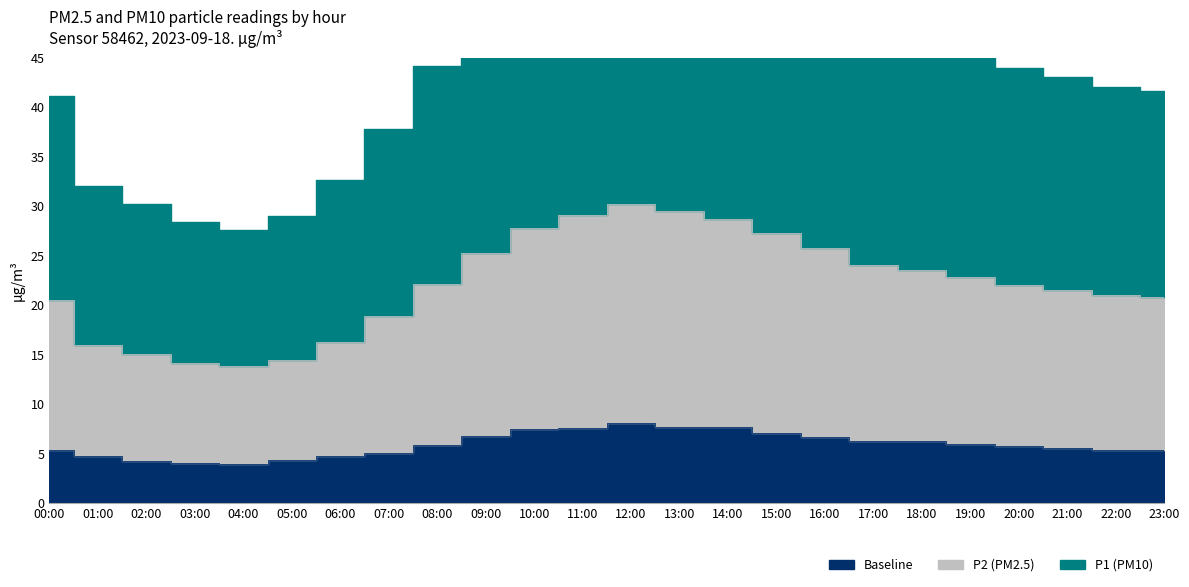

Is it true that P1 equals 10.8 at 23:00?

False